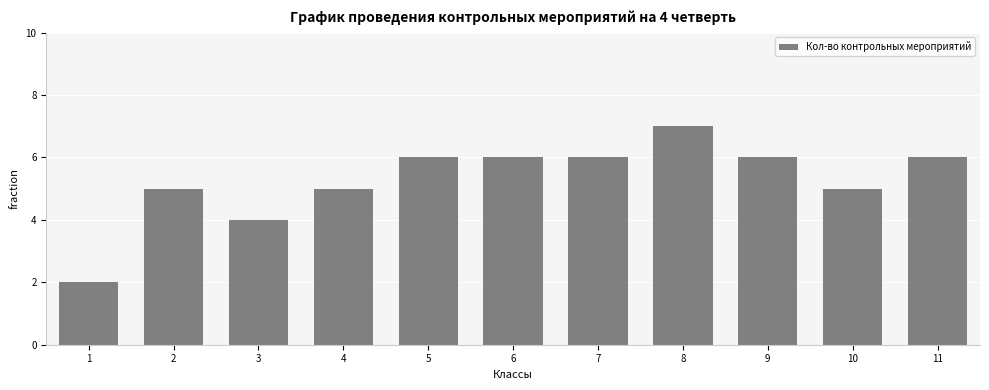

What is the average value?

5